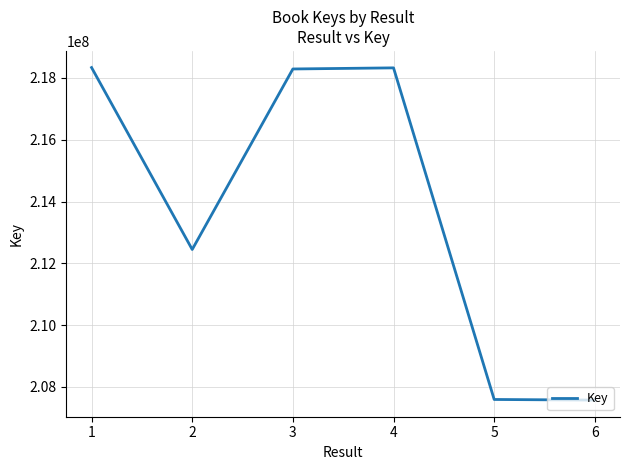

What is the sum of the values at 1 and 2?

430784261